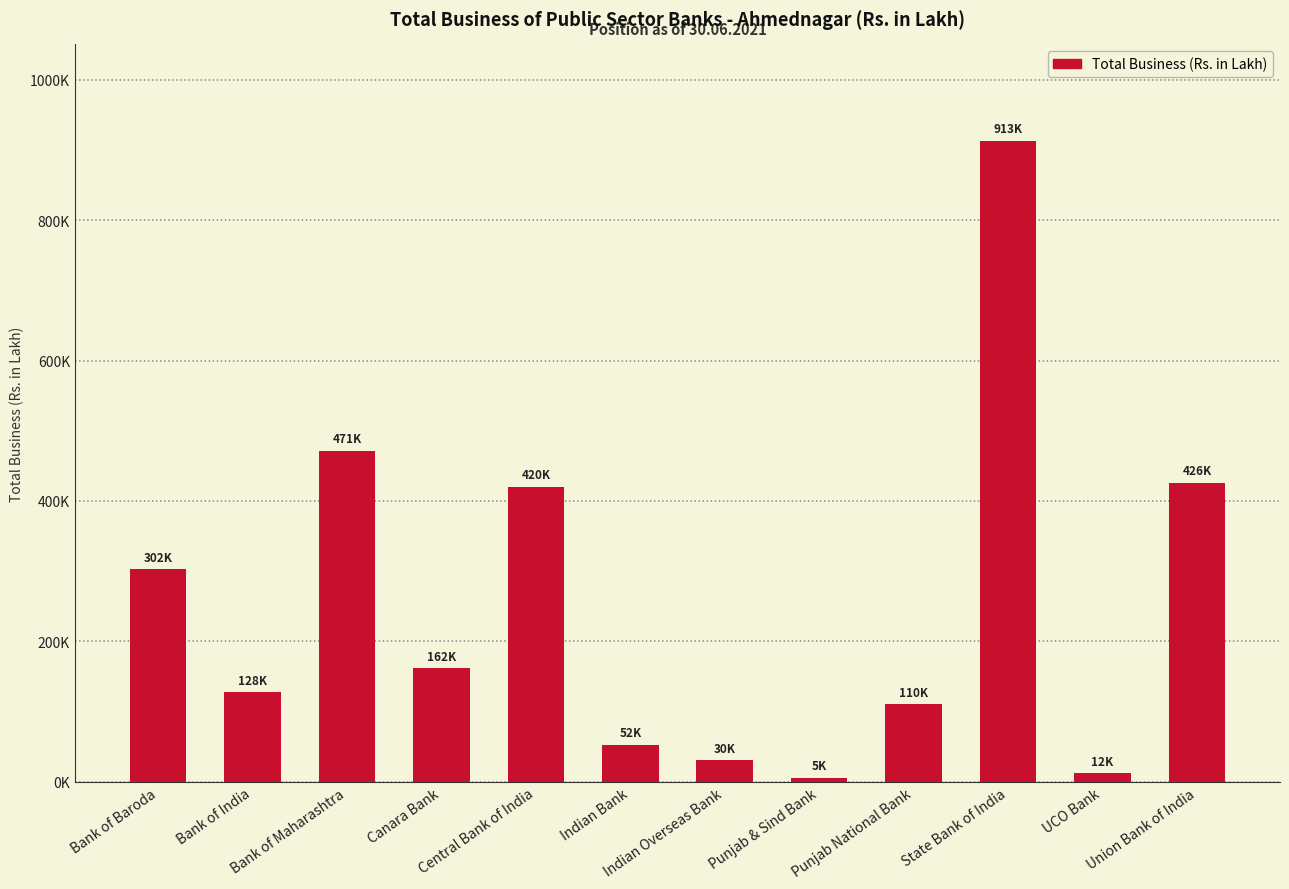

List the labels in order of value, largest first.

State Bank of India, Bank of Maharashtra, Union Bank of India, Central Bank of India, Bank of Baroda, Canara Bank, Bank of India, Punjab National Bank, Indian Bank, Indian Overseas Bank, UCO Bank, Punjab & Sind Bank